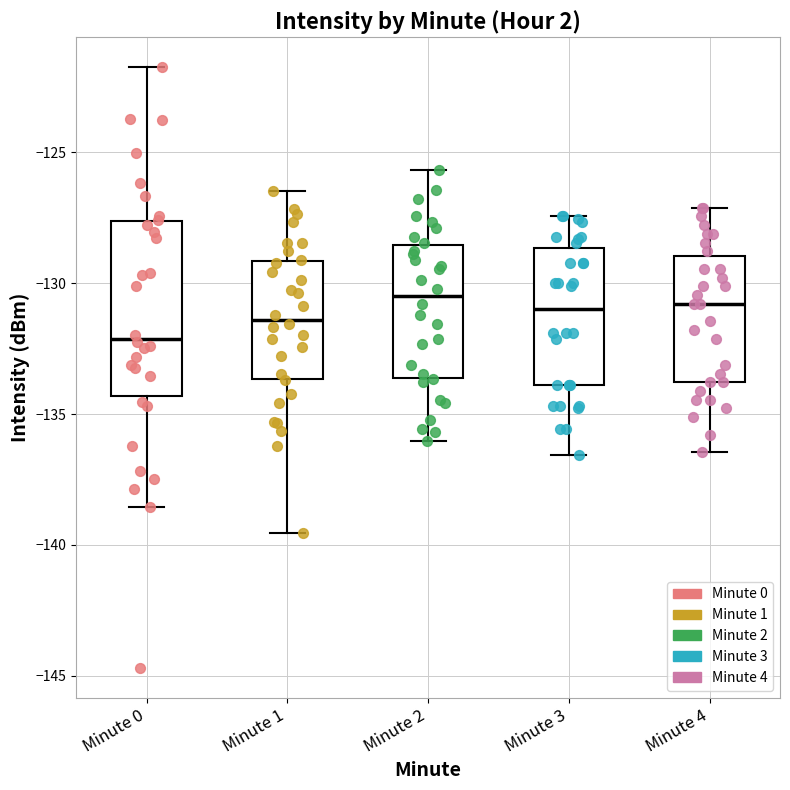

Which box's median line is the lowest?

Minute 0